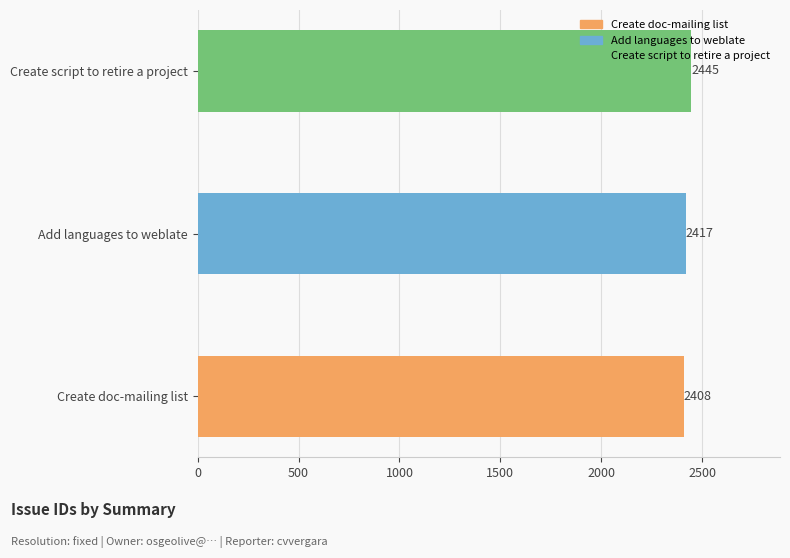

List the labels in order of value, largest first.

Create script to retire a project, Add languages to weblate, Create doc-mailing list